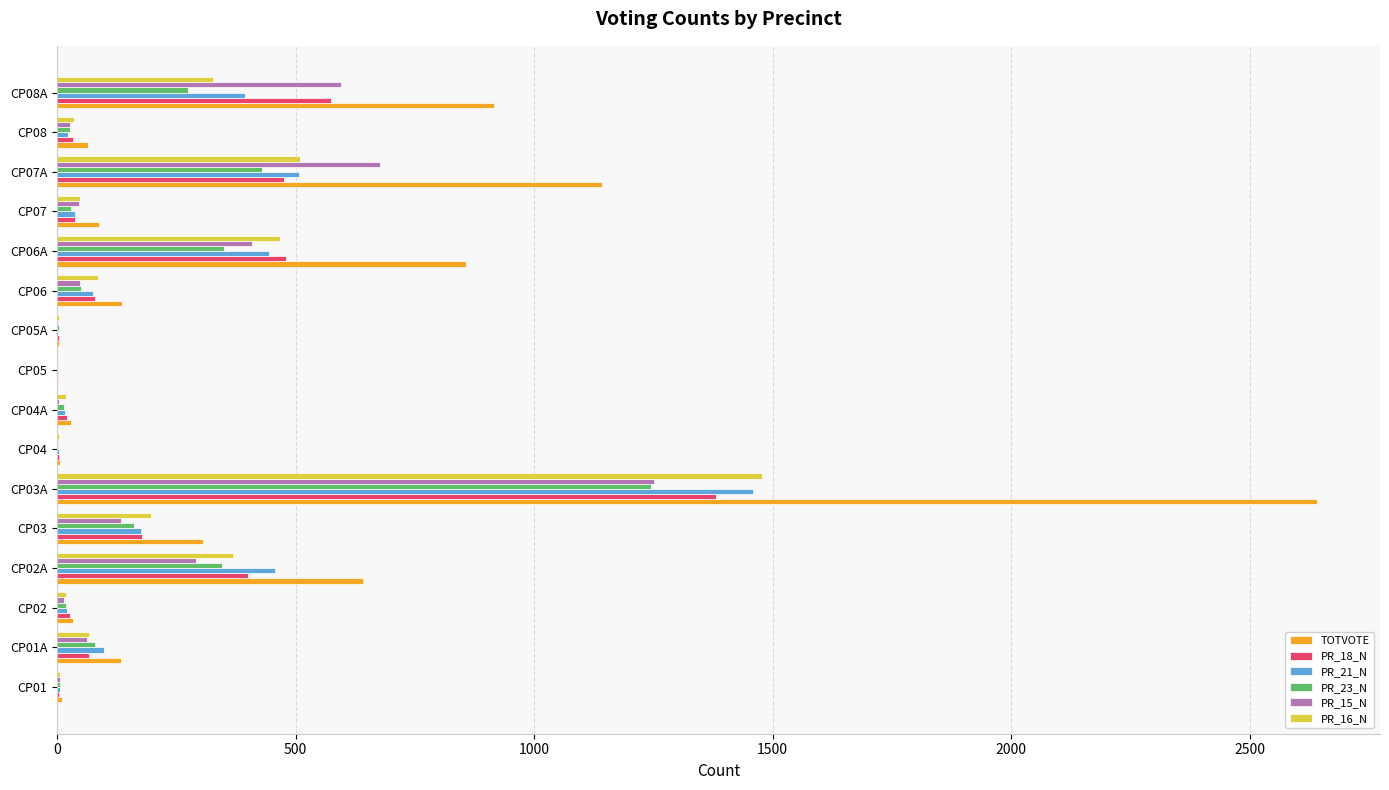

At which category is the sum across all series the highest?

CP03A